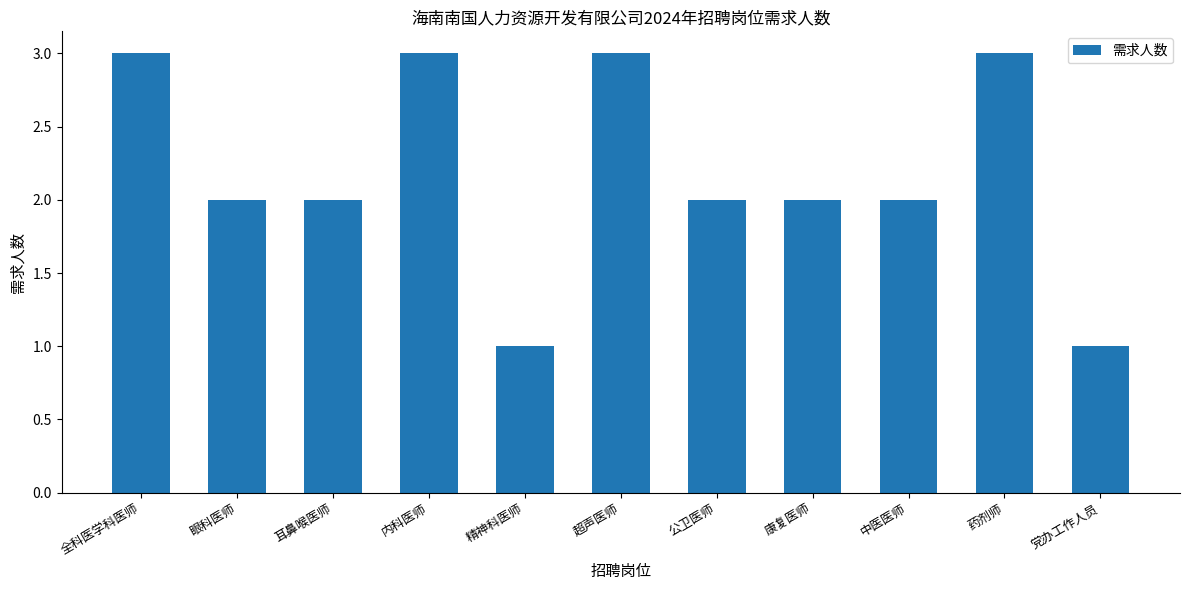

How many categories are shown in the chart?

11